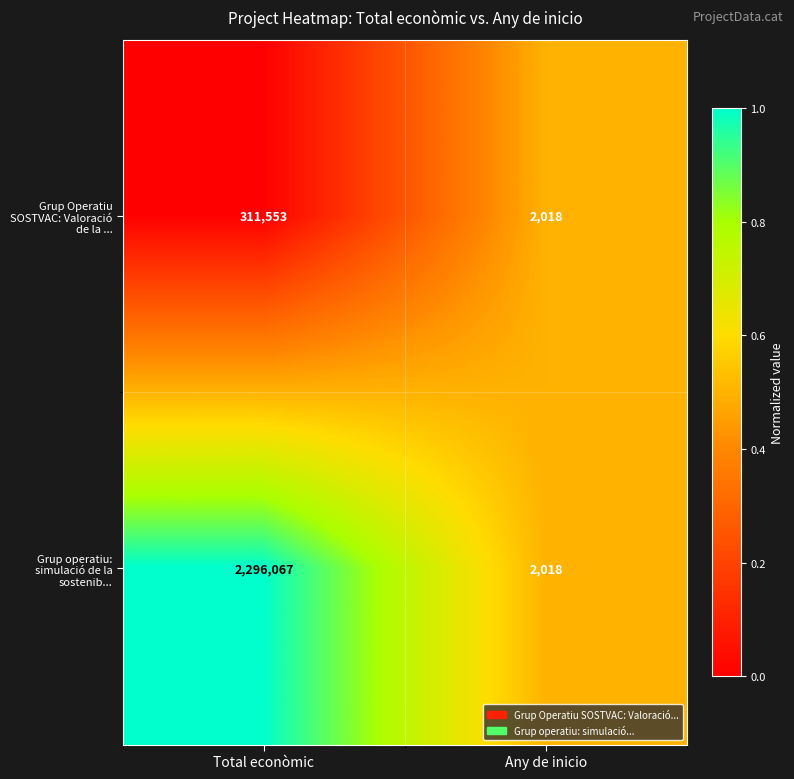

At which category does the chart reach its peak across all series?

Total econòmic